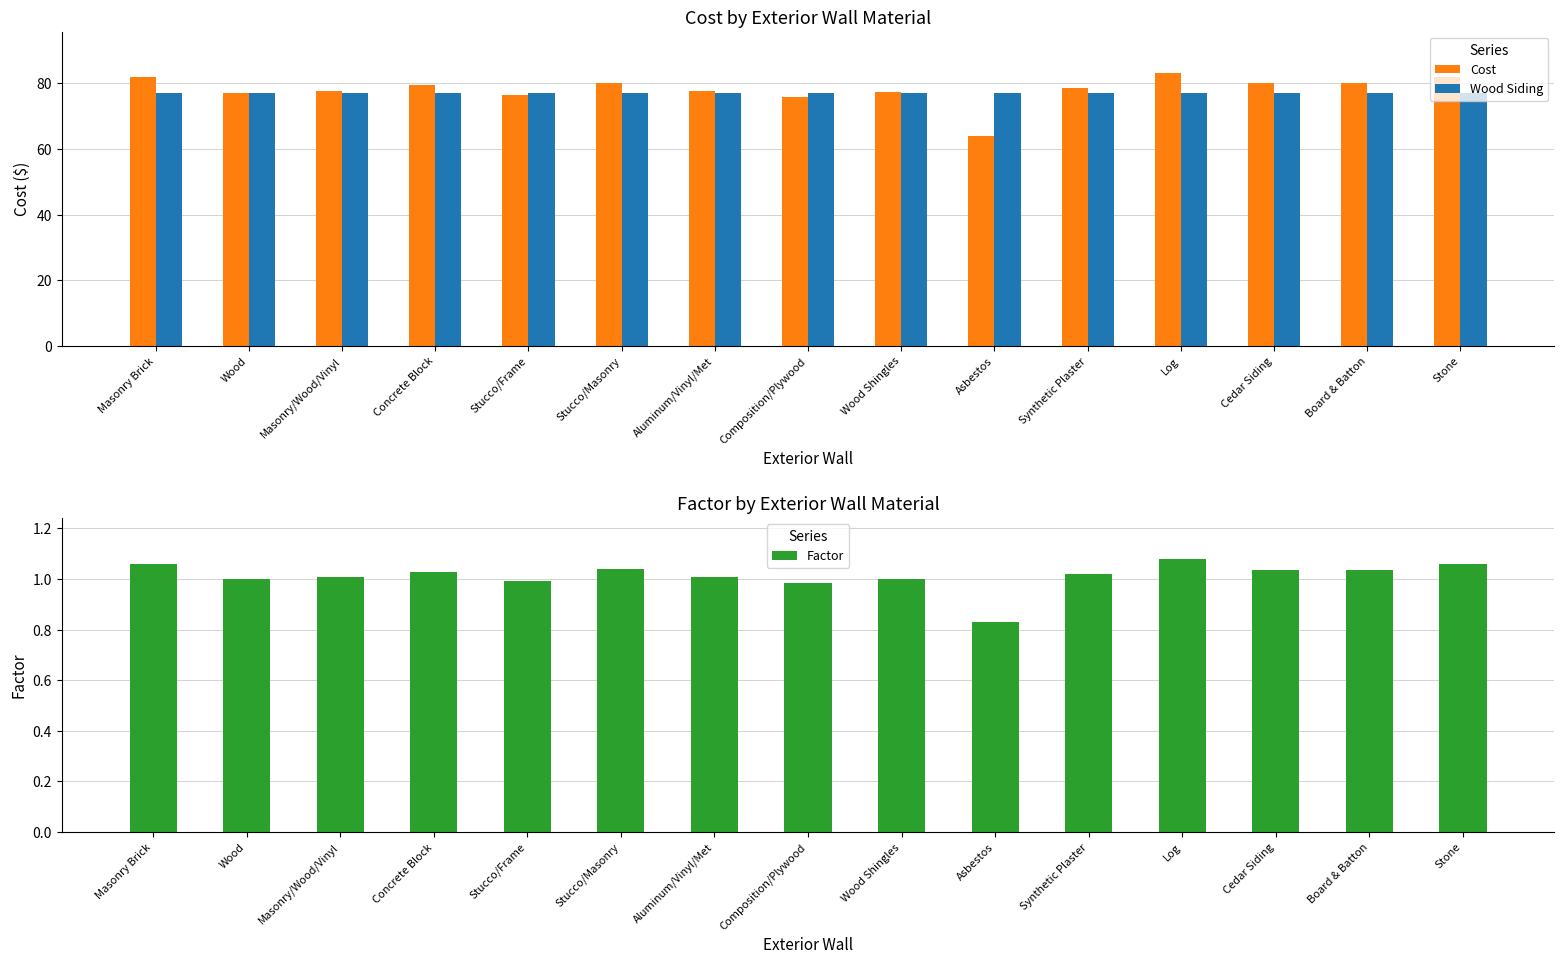

What is the sum of all Wood Siding values?

1156.7